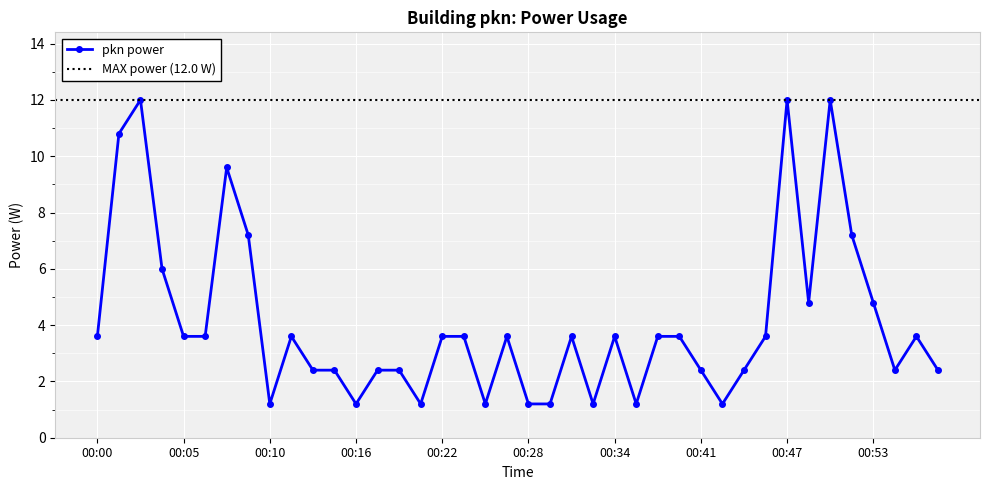

Rank the categories by value from highest to lowest.

00:03, 00:47, 00:50, 00:01, 00:07, 00:09, 00:52, 00:04, 00:48, 00:53, 00:00, 00:05, 00:06, 00:12, 00:22, 00:24, 00:27, 00:31, 00:34, 00:37, 00:39, 00:45, 00:57, 00:14, 00:15, 00:18, 00:19, 00:41, 00:43, 00:55, 00:59, 00:10, 00:16, 00:20, 00:25, 00:28, 00:29, 00:32, 00:35, 00:42